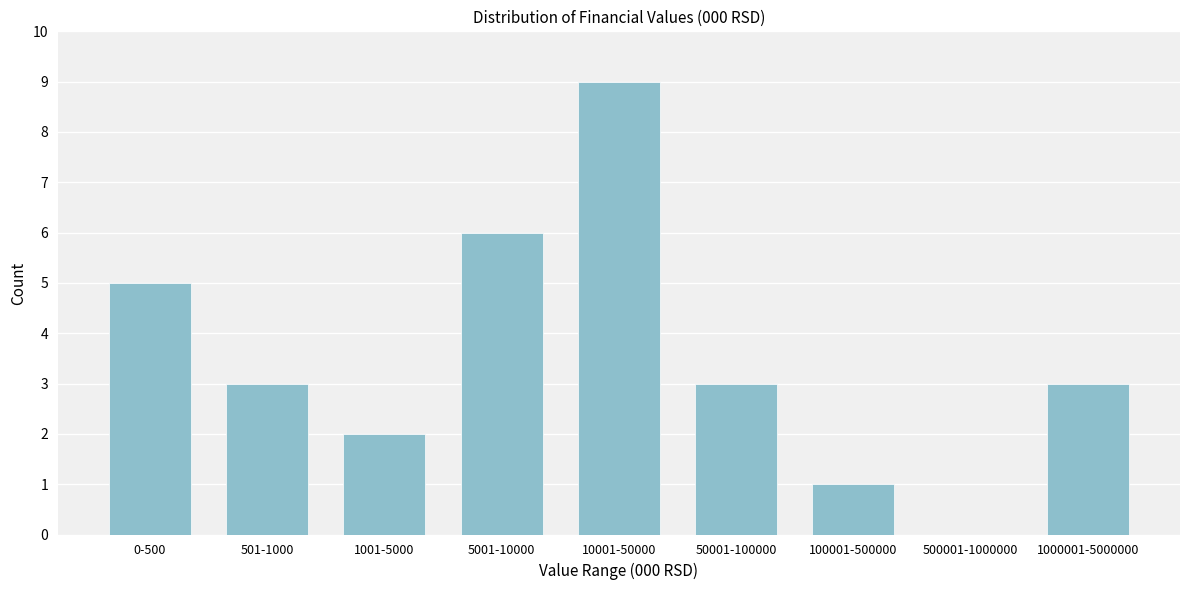

Reading left to right, extract all data points from this chart.

0-500=5	501-1000=3	1001-5000=2	5001-10000=6	10001-50000=9	50001-100000=3	100001-500000=1	500001-1000000=0	1000001-5000000=3